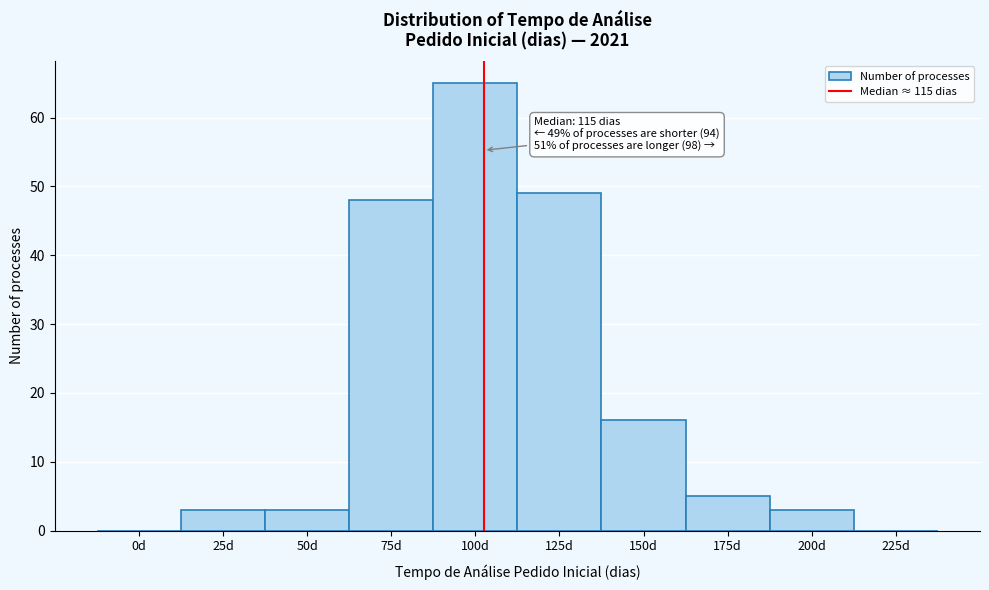

Reading left to right, extract all data points from this chart.

0d=0	25d=3	50d=3	75d=48	100d=65	125d=49	150d=16	175d=5	200d=3	225d=0